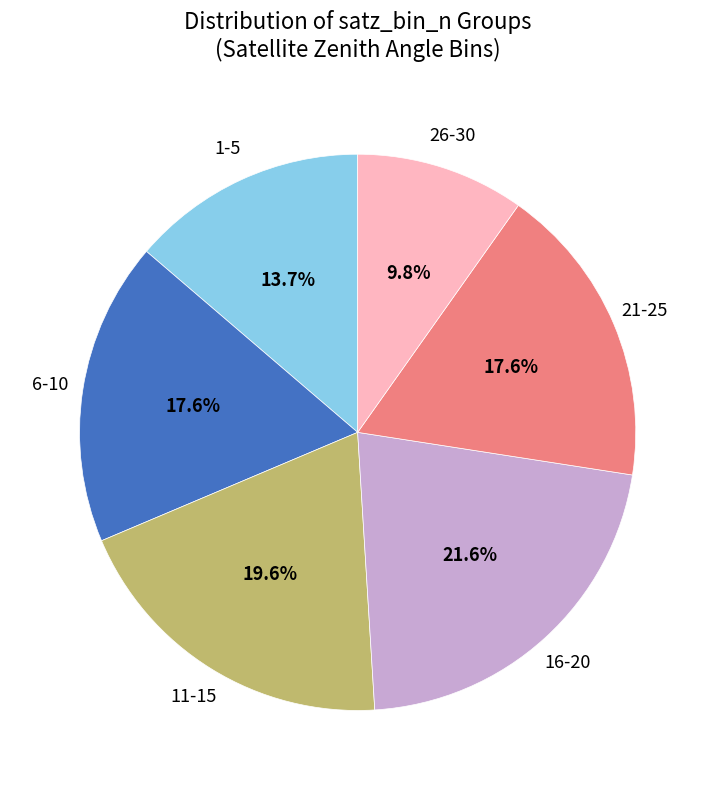

Count the number of slices in the pie.

6